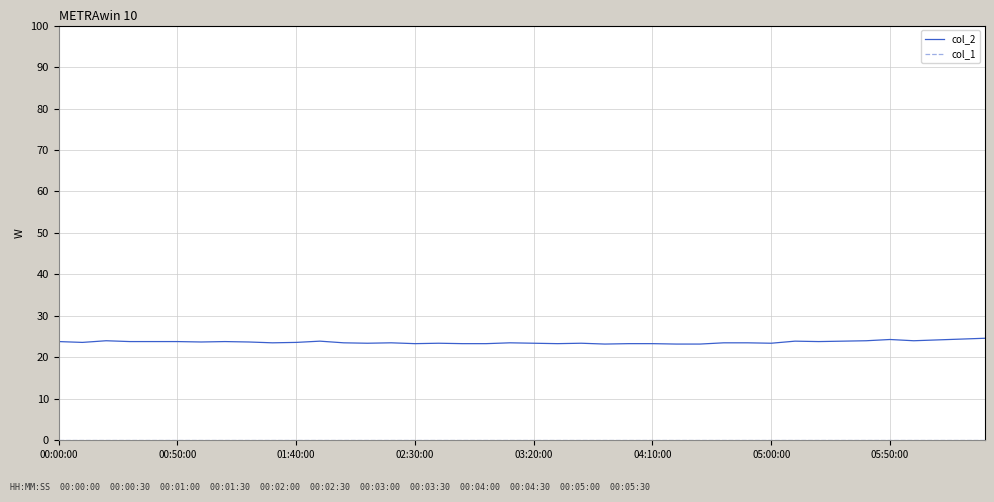

Which series has the largest total across all categories?

col_2